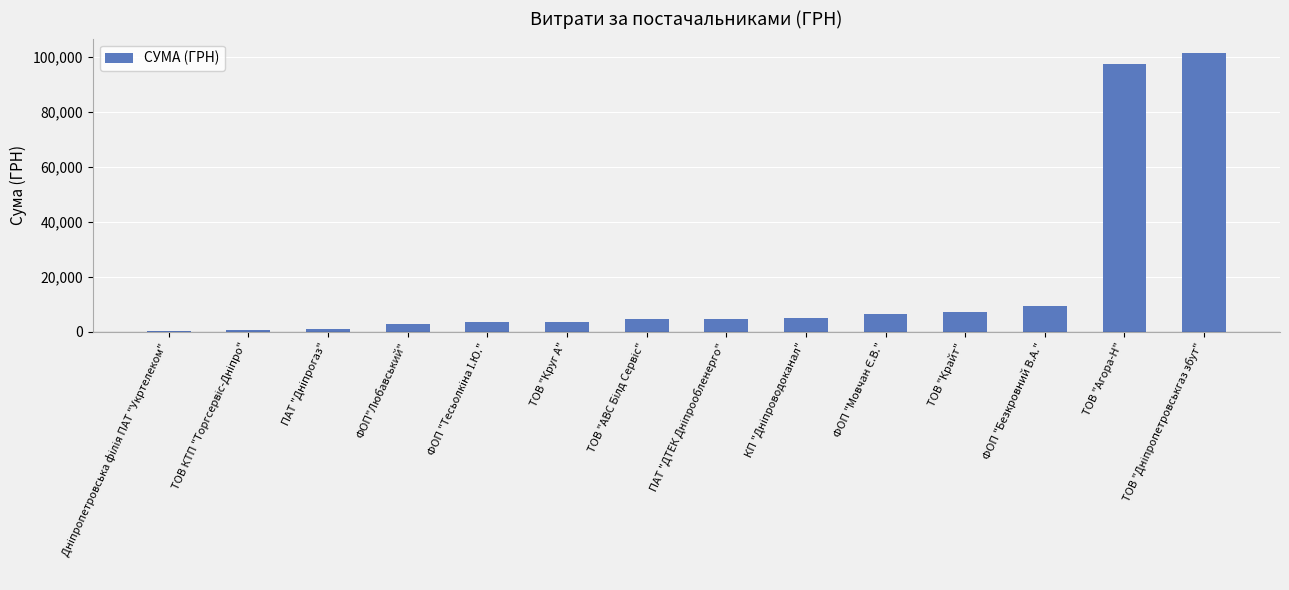

What value does the data have at ТОВ "Круг А"?

3685.5